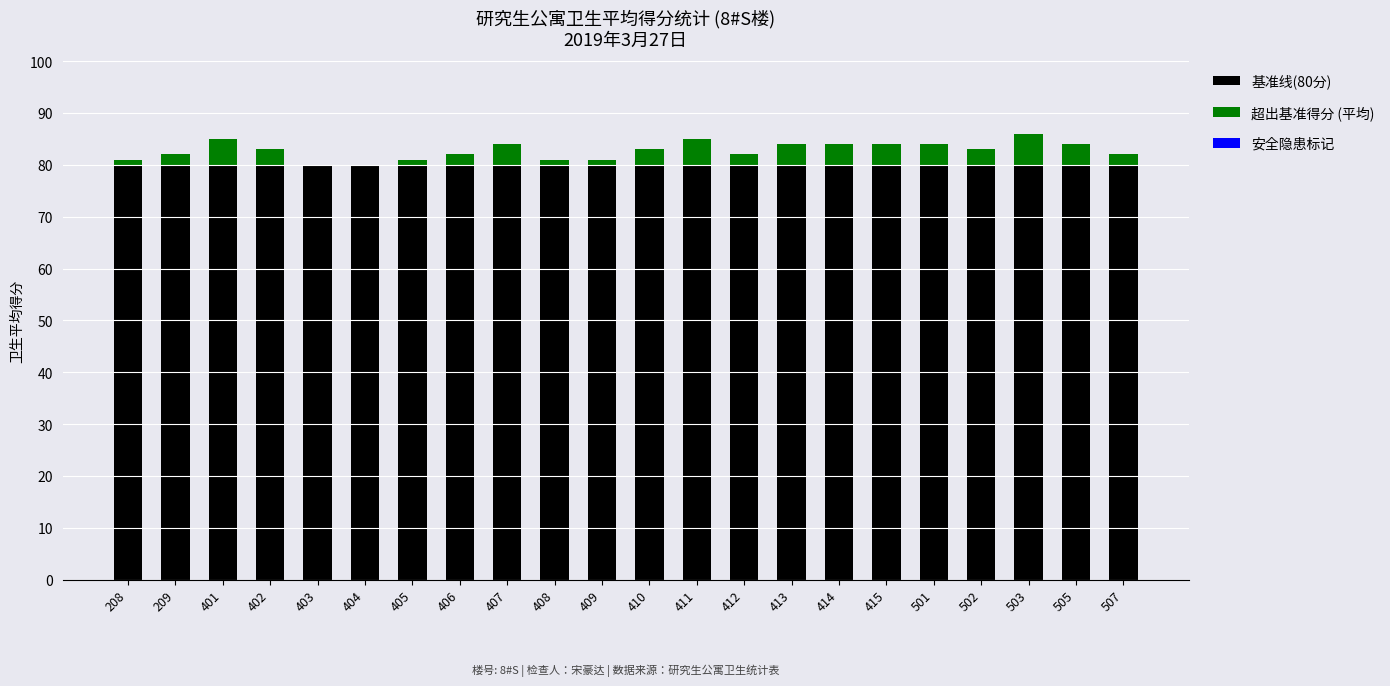

Does the chart contain stacked bars?

Yes